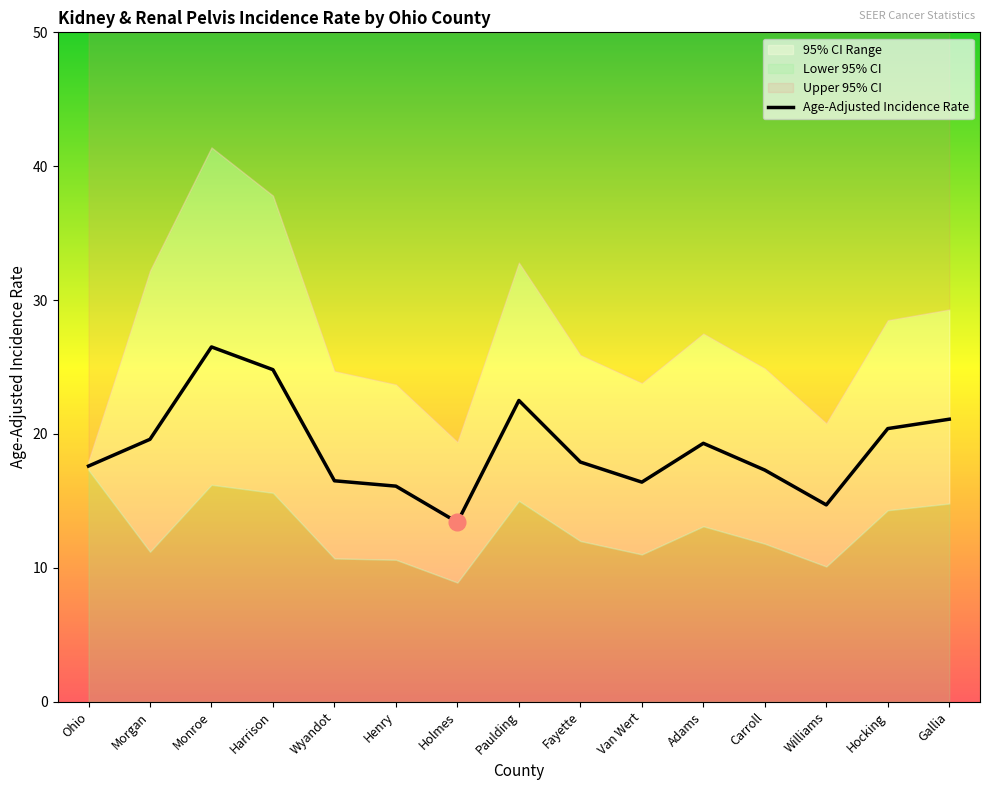

Between Williams and Fayette, which is larger?

Fayette